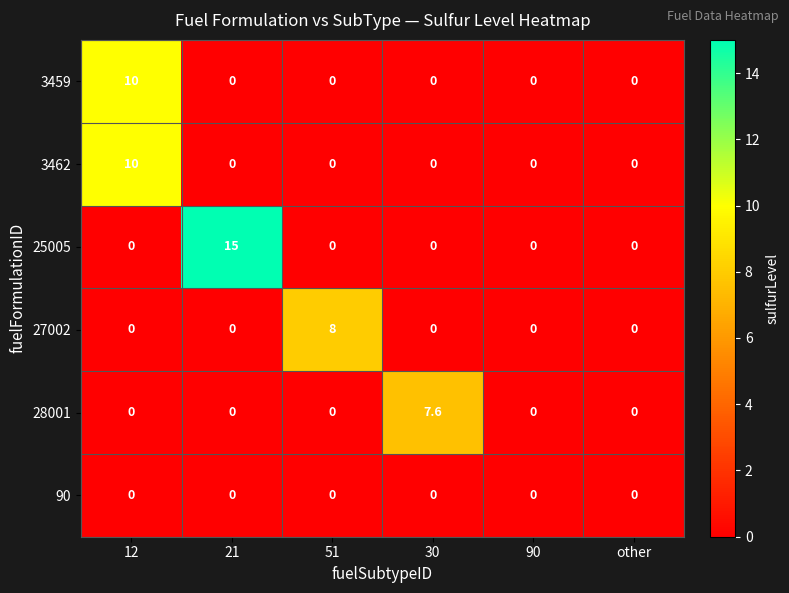

The value of 3459 at 51 is 5.6. True or false?

False